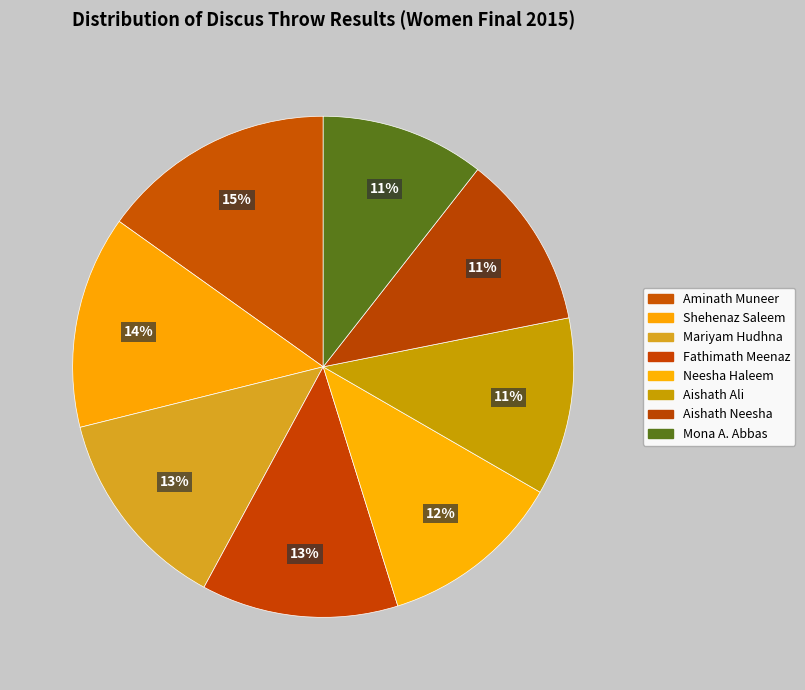

What percentage do Aishath Ali and Mona A. Abbas together represent?

22.1%